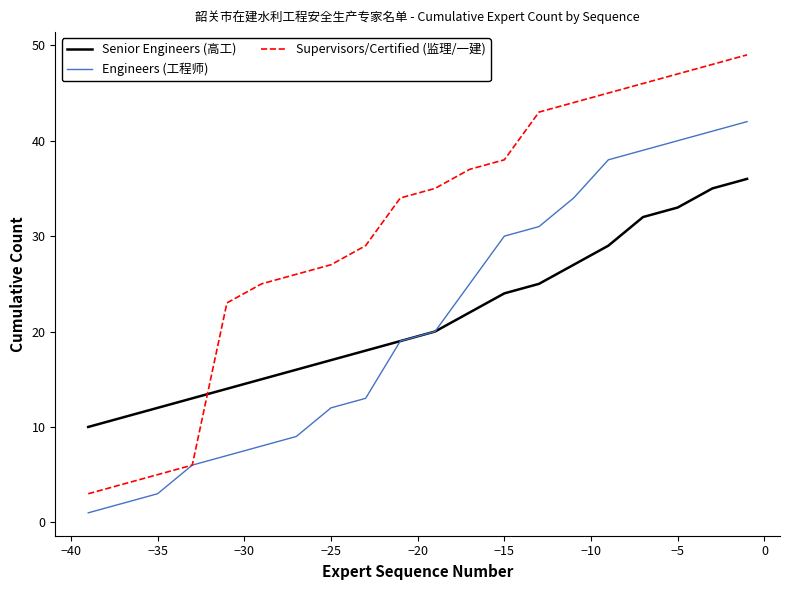

Which series has the largest total across all categories?

Supervisors/Certified (监理/一建)